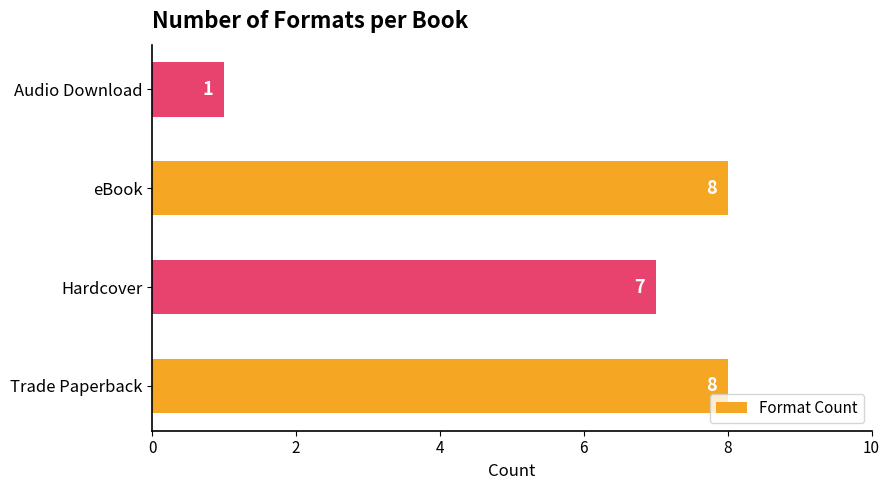

Reading bottom to top, what are all the values shown in this chart?

Trade Paperback=8	Hardcover=7	eBook=8	Audio Download=1